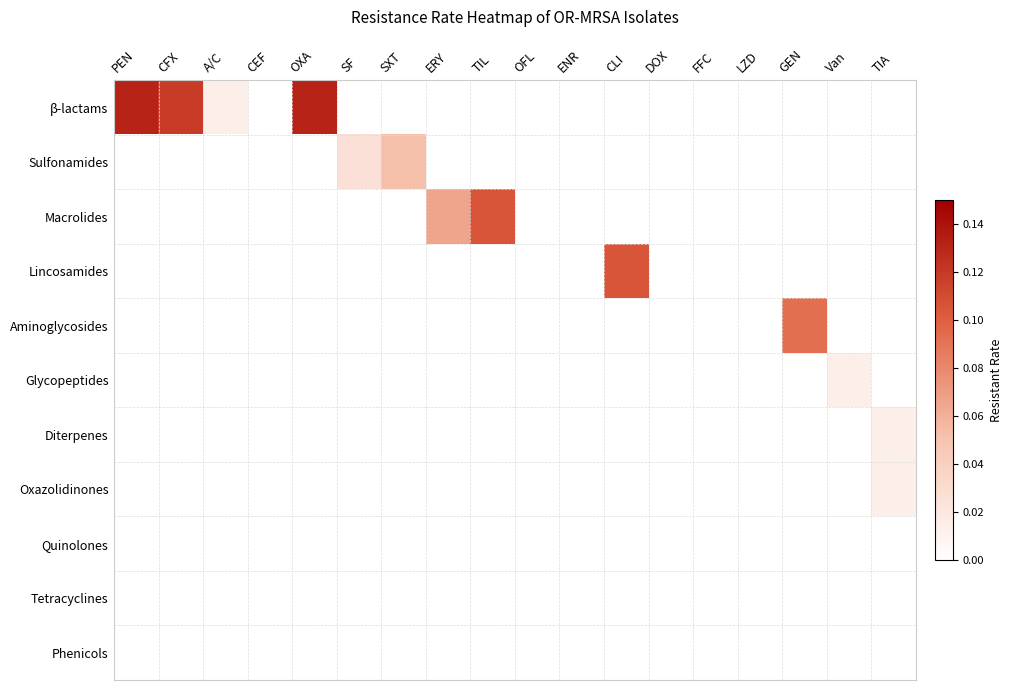

What is the spread (max minus min) of values at GEN?

0.1